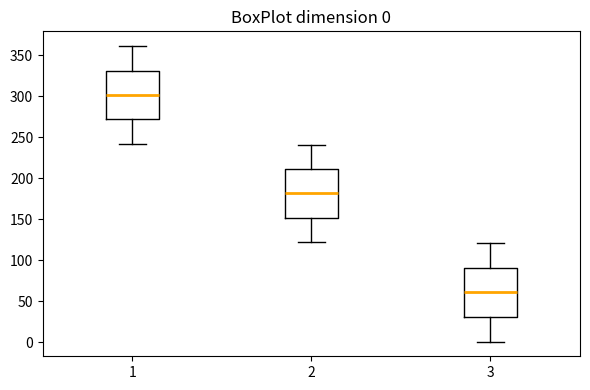

Which box has the lowest median line?

3